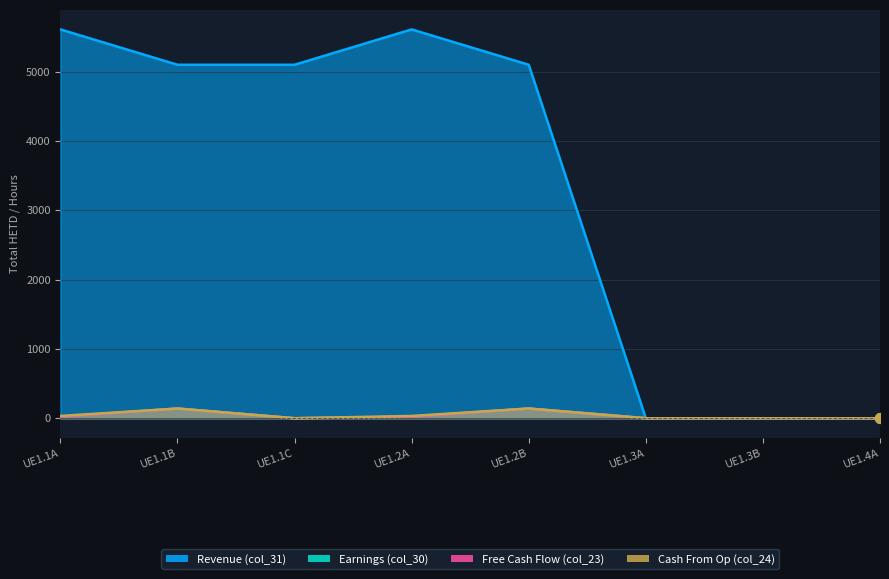

True or false: Cash From Op (col_24) and Earnings (col_30) intersect in this chart.

False